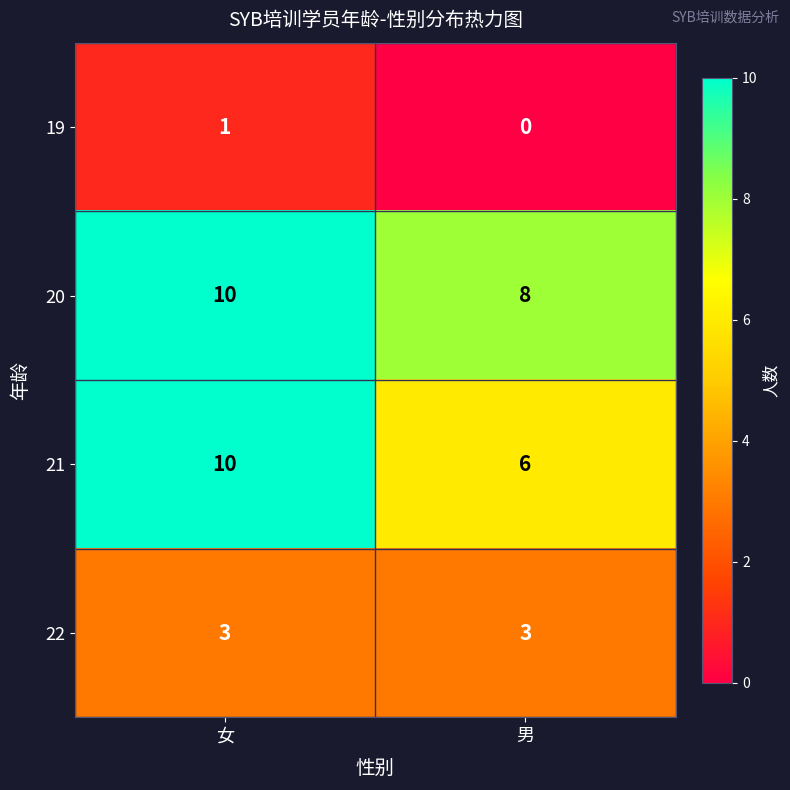

What is the sum of all 21 values?

16